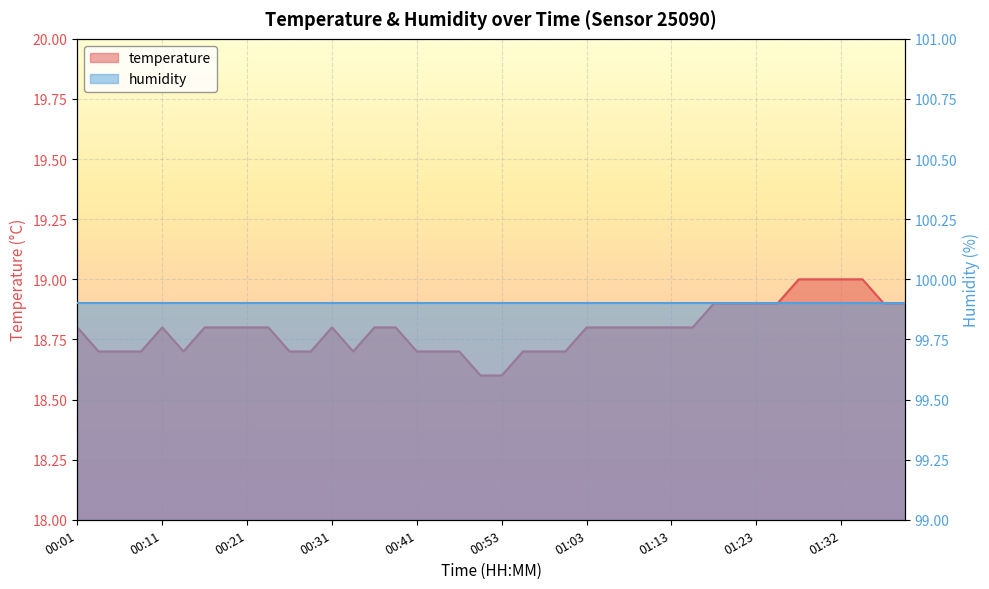

What is the difference between the values at 00:58 and 00:53?

0.1